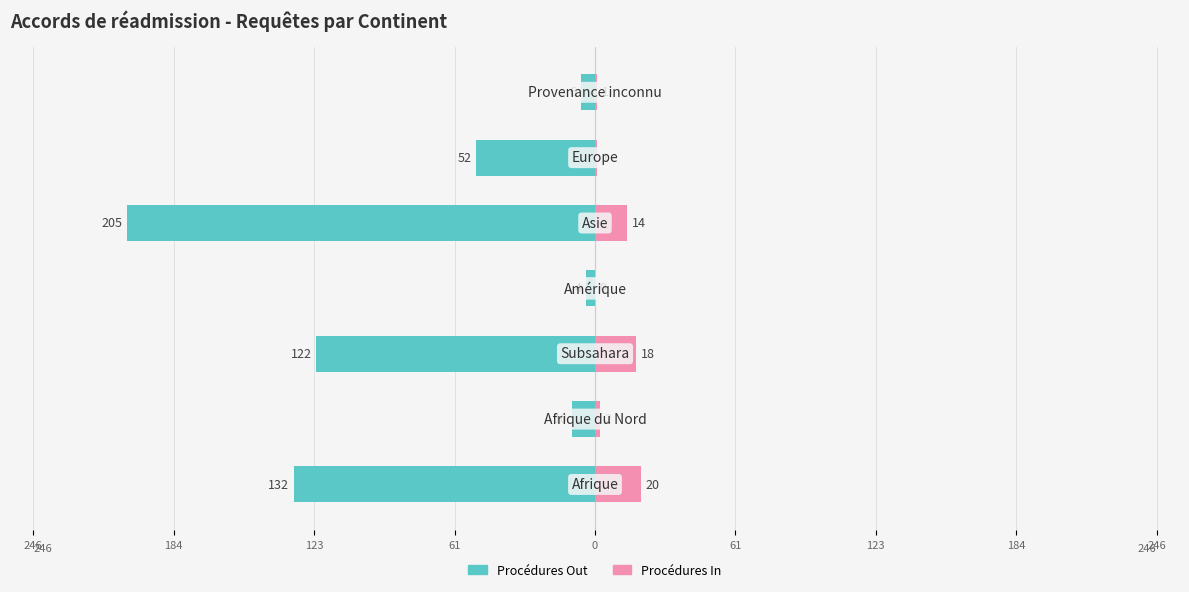

How many categories are shown in the chart?

7